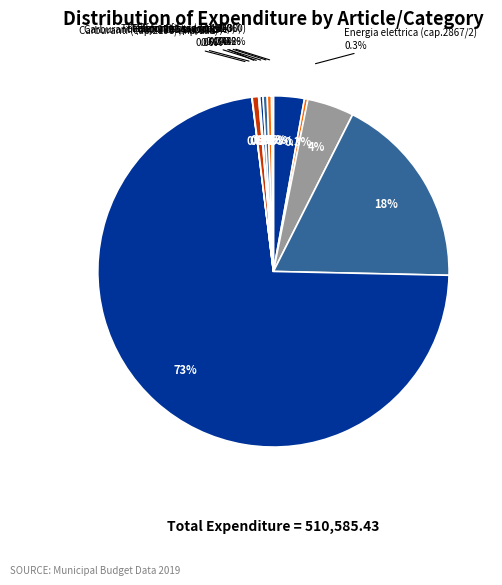

To the nearest percent, what portion does 883 represent?

9%